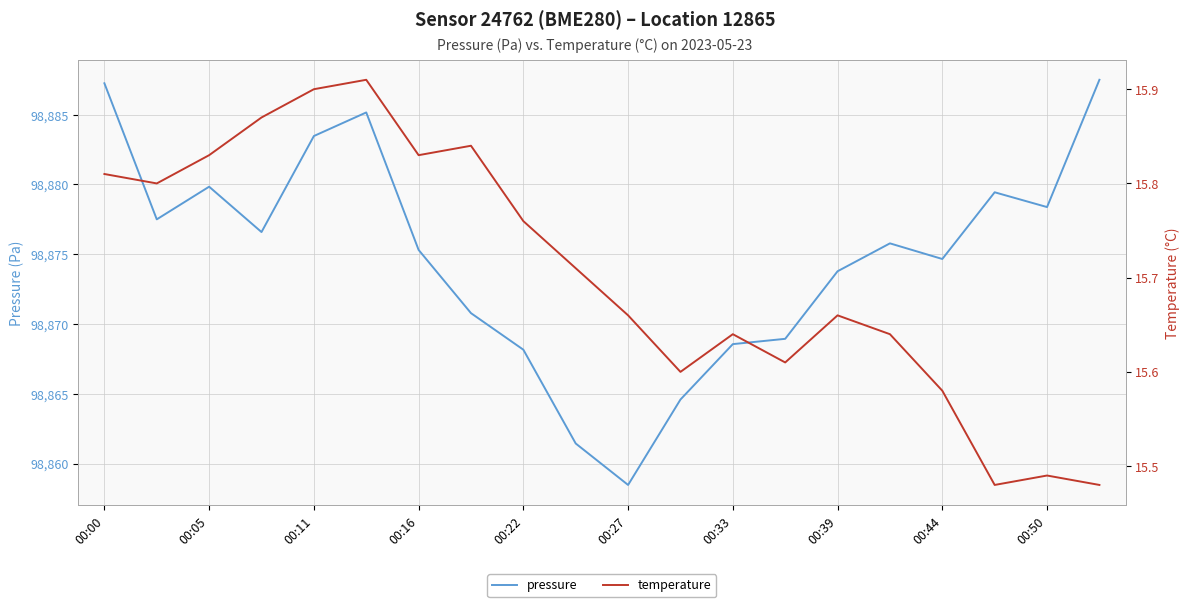

What is the maximum value for pressure?

98887.5